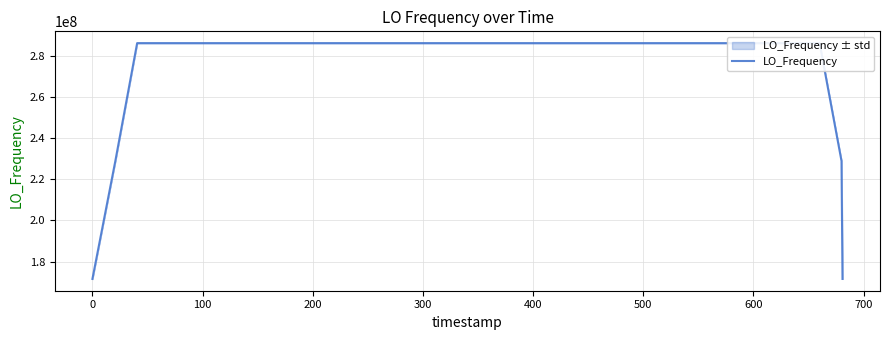

Count the number of values greater than 286046999.

34